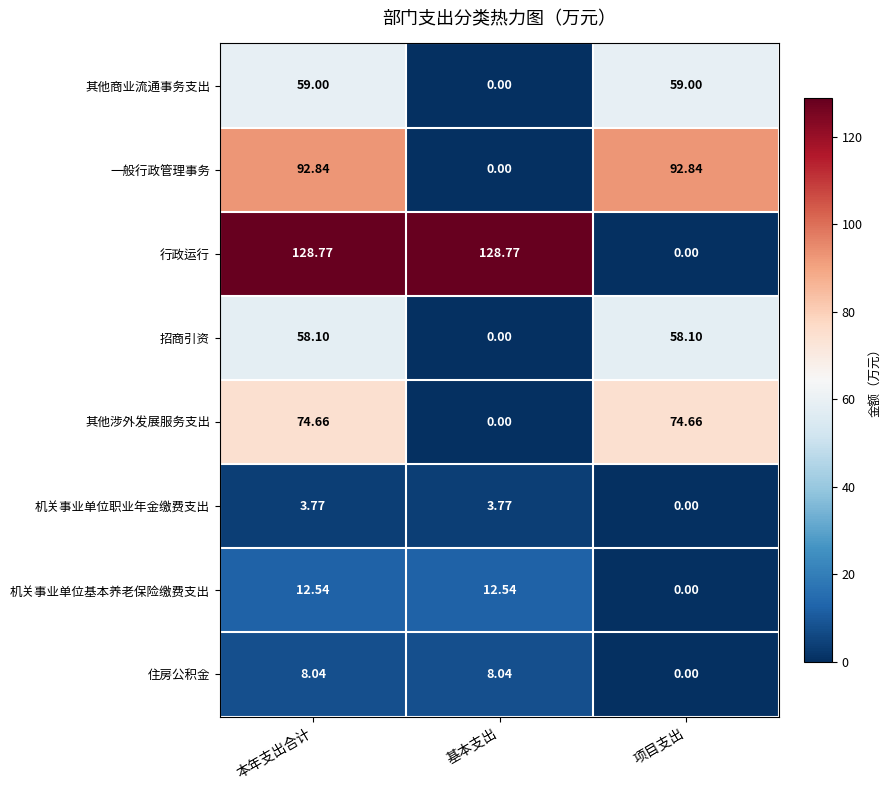

Which category has the lowest value in the 机关事业单位职业年金缴费支出 series?

项目支出